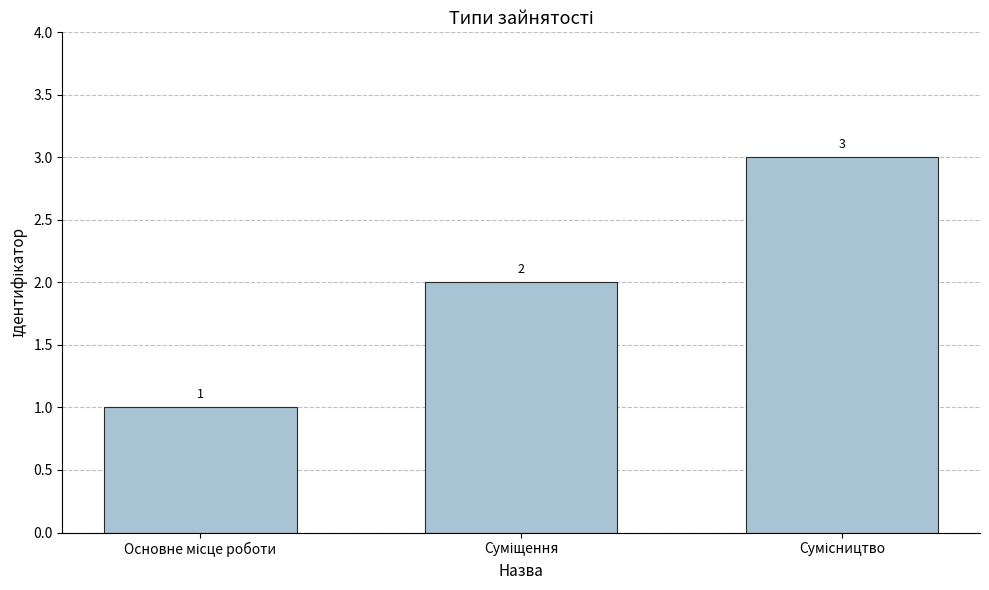

What is the value of the 2nd bar from the left?

2